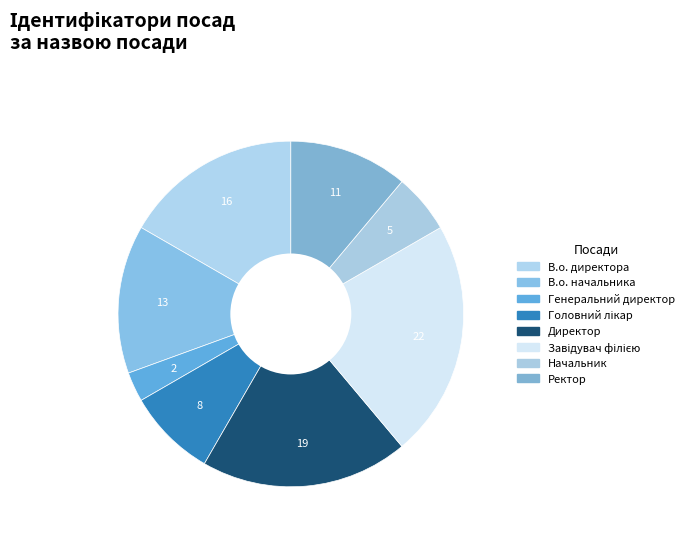

To the nearest percent, what is the combined percentage of Головний лікар and Ректор?

19%